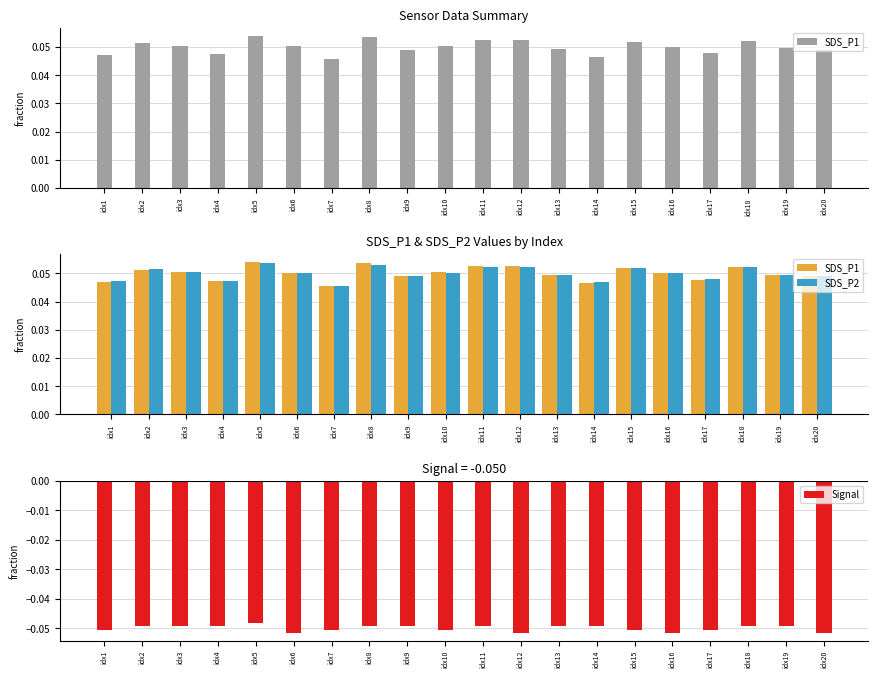

What is the smallest value displayed?

-0.1